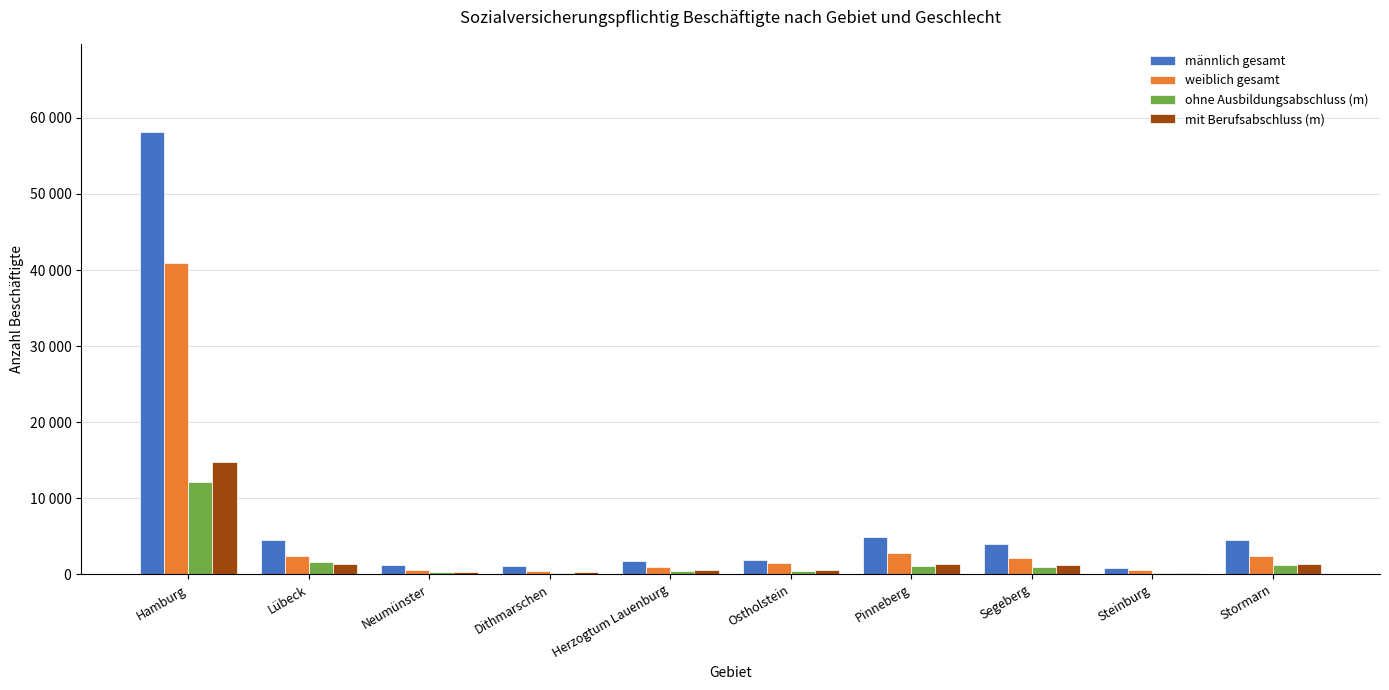

Are the bars grouped side by side (vs. stacked)?

Yes